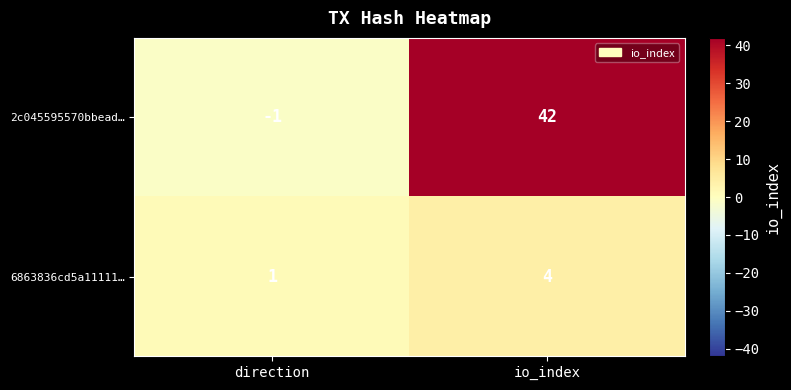

What is the difference between the maximum and minimum values in the 6863836cd5a11111… series?

3